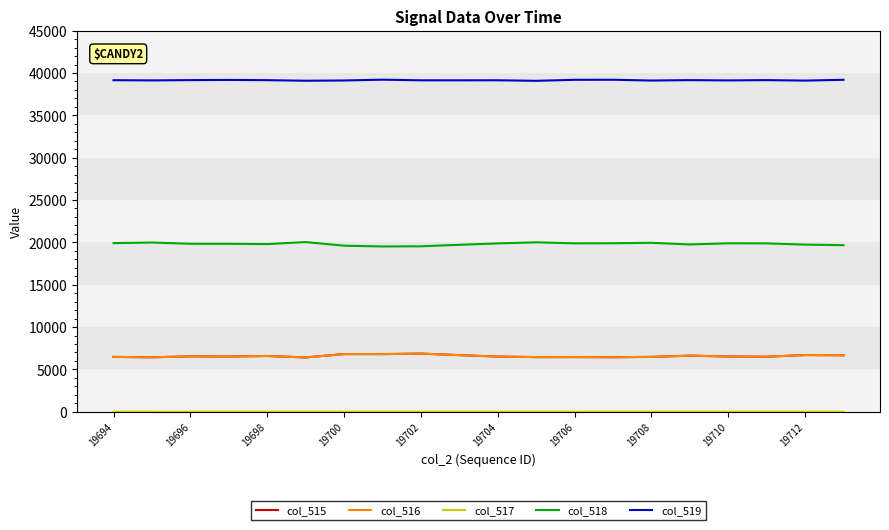

What is the highest value of the col_519 series?

39212